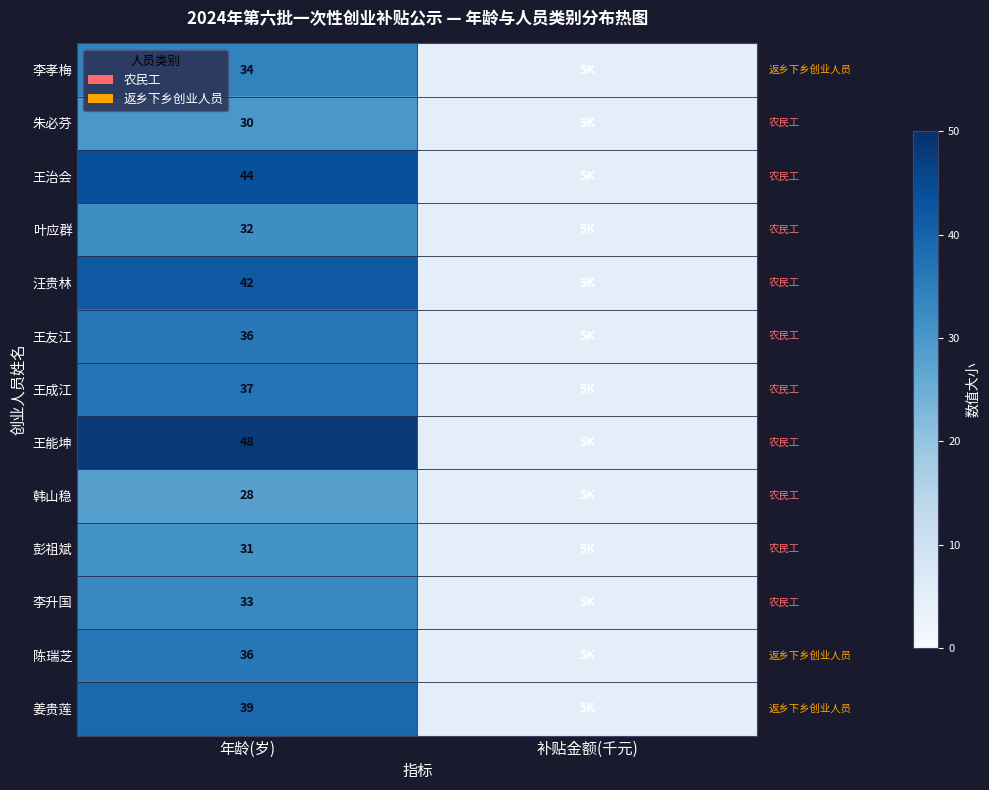

How many series are shown in this chart?

13